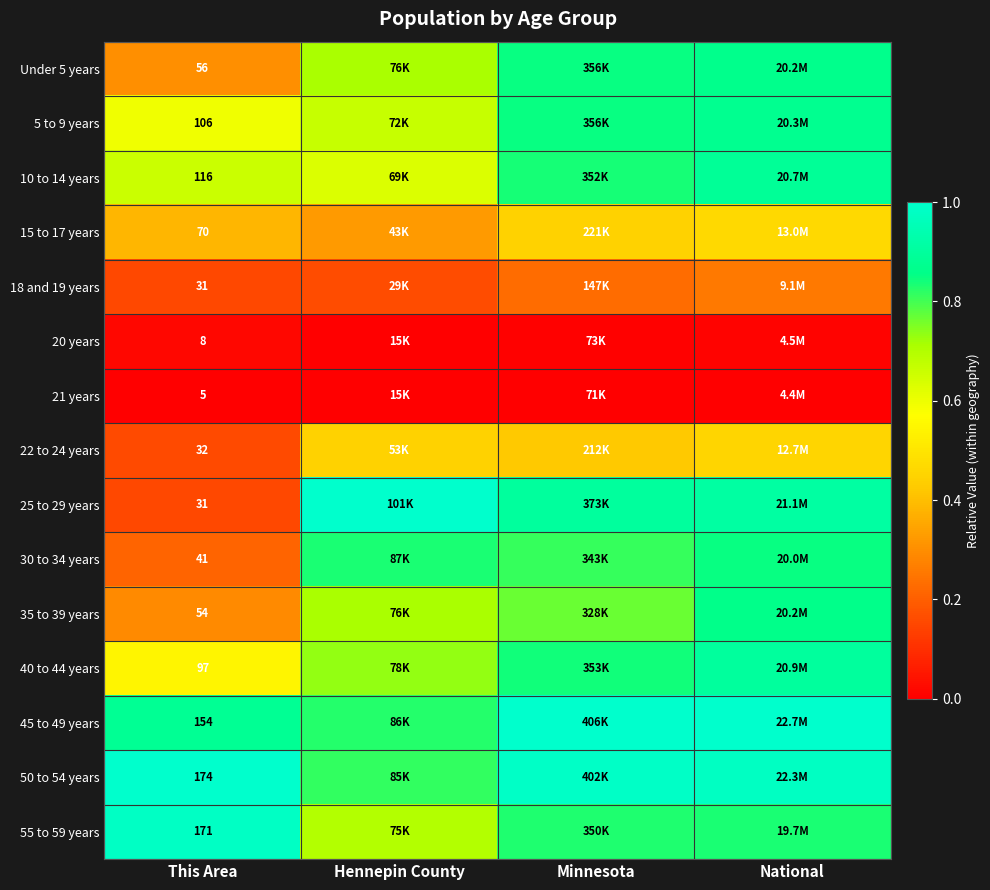

At how many categories does at least one series exceed 0?

4